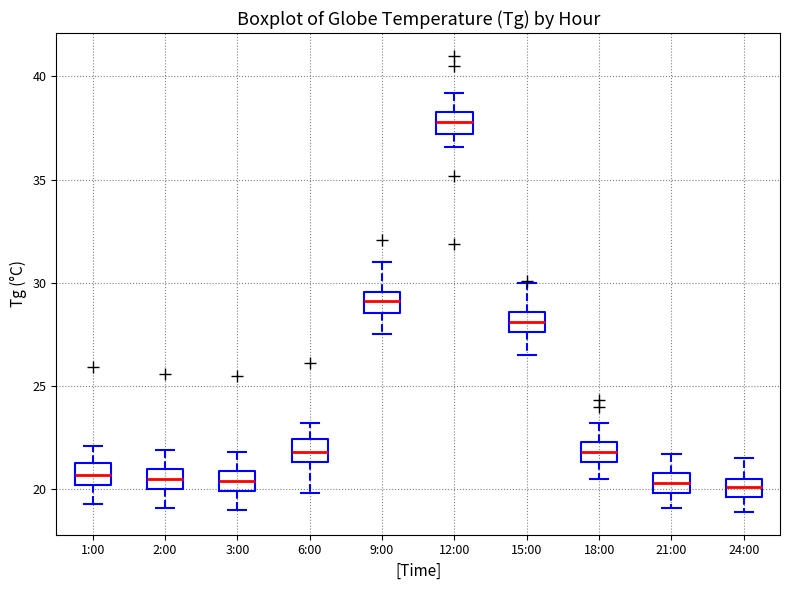

Reading left to right, read every box against the y-axis: the position of its median line, the range the box covers, and the ends of its whiskers. The values are not printed on the chart, so give them approximately, as read against the axis.

1:00: median 20.5, box 20.0 to 21.5, whiskers 19.5 to 22.0
2:00: median 20.5, box 20.0 to 21.0, whiskers 19.0 to 22.0
3:00: median 20.5, box 20.0 to 21.0, whiskers 19.0 to 22.0
6:00: median 22.0, box 21.5 to 22.5, whiskers 20.0 to 23.0
9:00: median 29.0, box 28.5 to 29.5, whiskers 27.5 to 31.0
12:00: median 38.0, box 37.0 to 38.5, whiskers 36.5 to 39.0
15:00: median 28.0, box 27.5 to 28.5, whiskers 26.5 to 30.0
18:00: median 22.0, box 21.5 to 22.5, whiskers 20.5 to 23.0
21:00: median 20.5, box 20.0 to 21.0, whiskers 19.0 to 21.5
24:00: median 20.0, box 19.5 to 20.5, whiskers 19.0 to 21.5